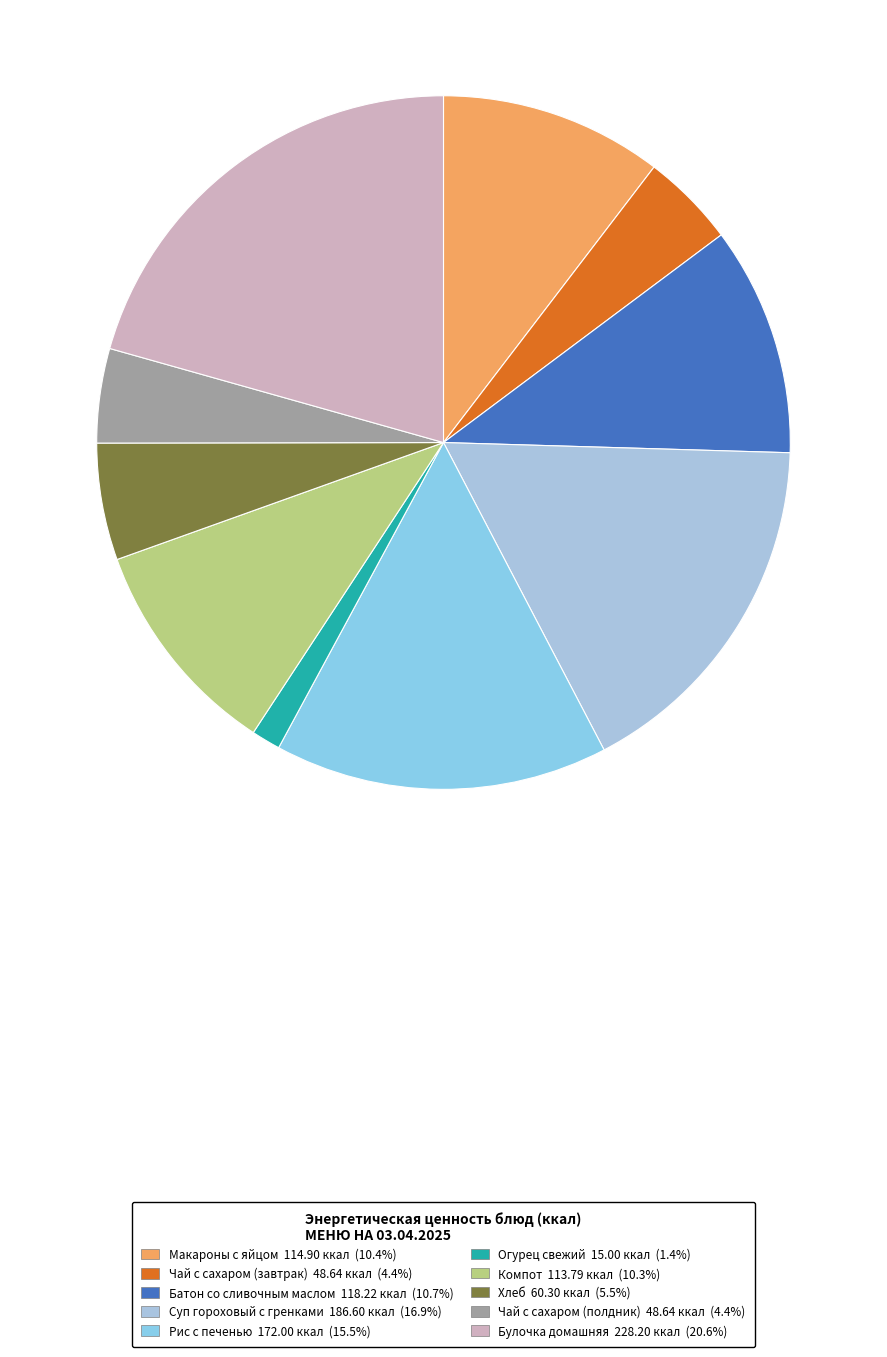

Count the number of slices in the pie.

10